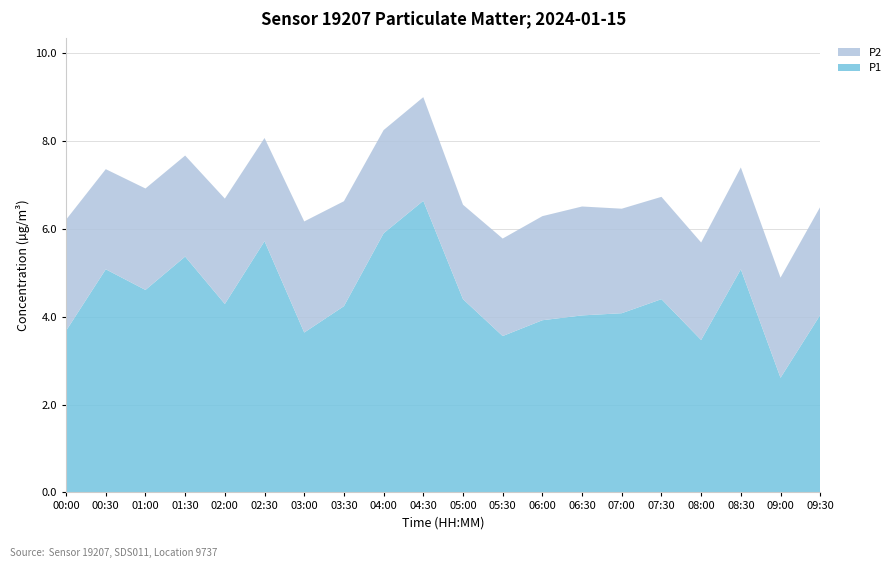

What is the difference between the maximum and minimum values in the P1 series?

4.0